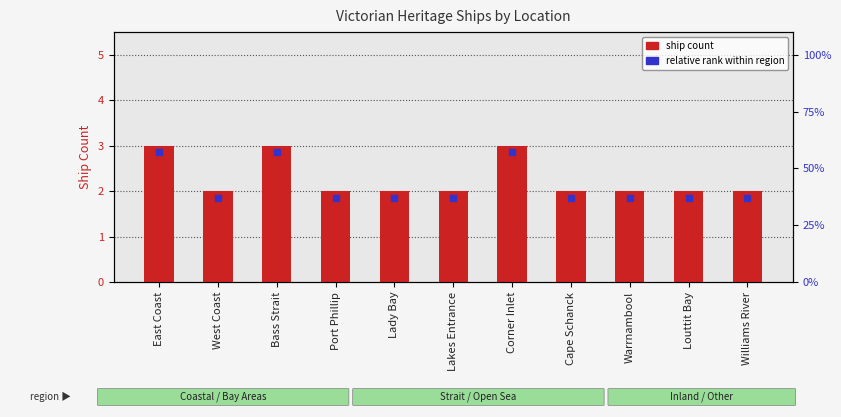

What is the total value across all series at Cape Schanck?

3.9